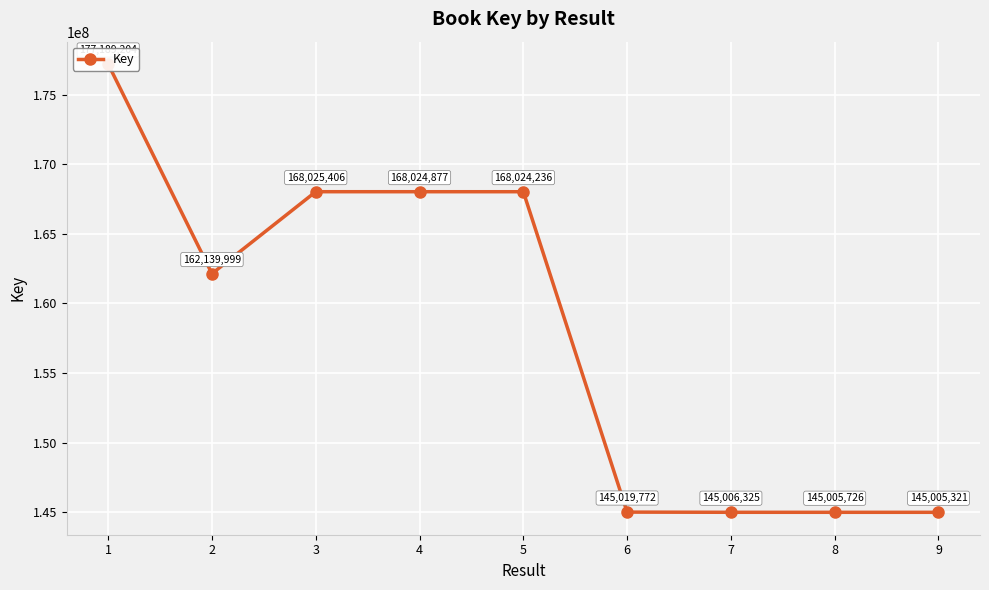

How many interior local valleys (lower than both neighbors) does the data have?

1